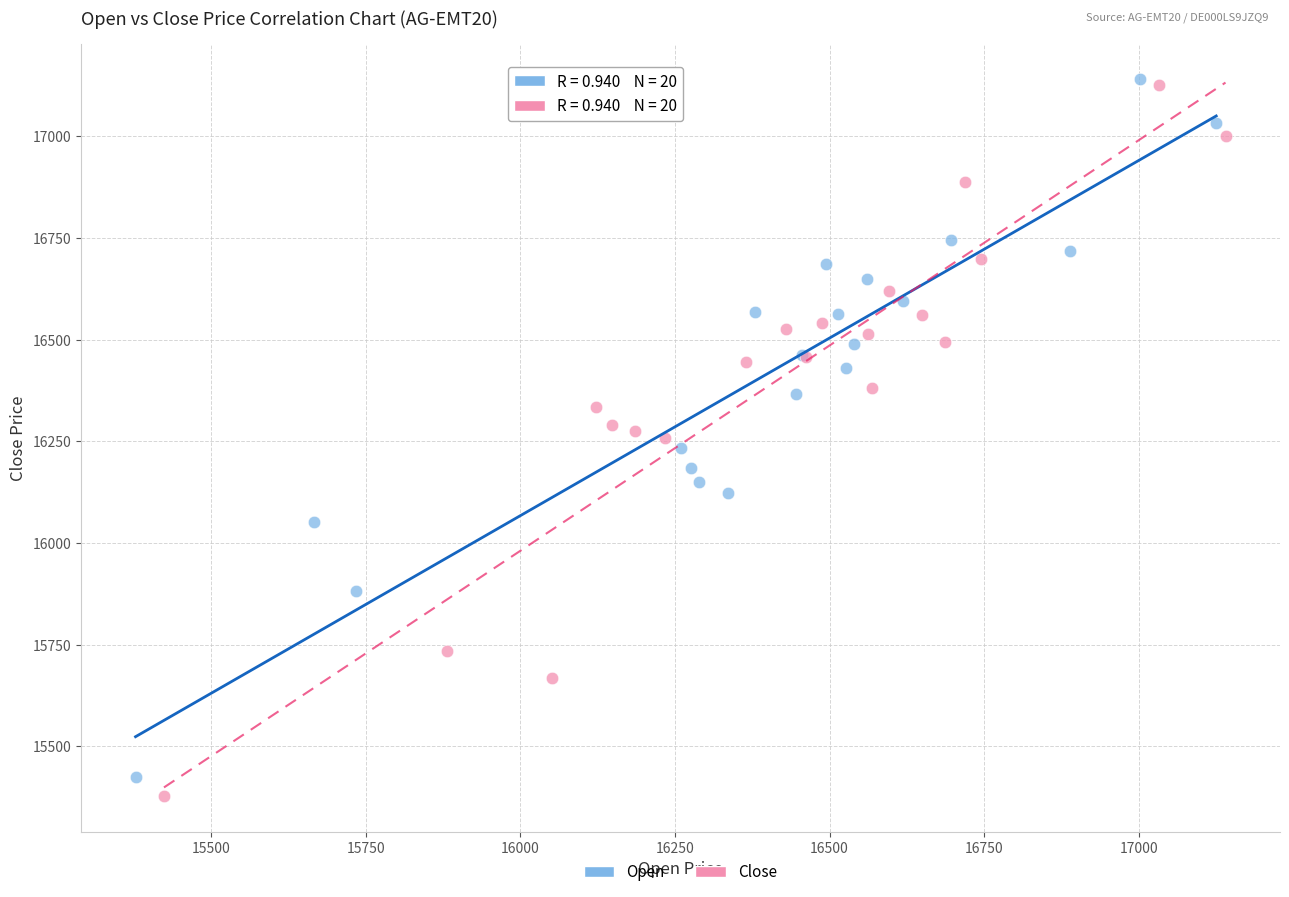

Which series has the largest Y range (max minus min)?

Close